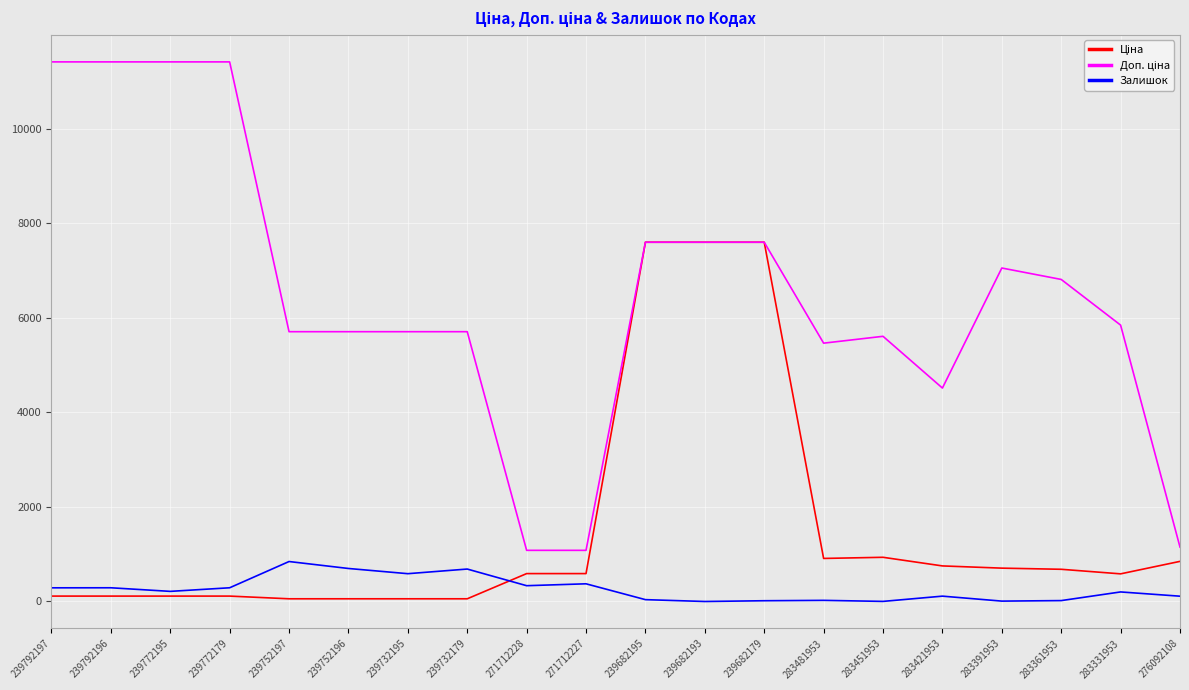

True or false: Залишок has a value of 209.3 at 239752196.

False